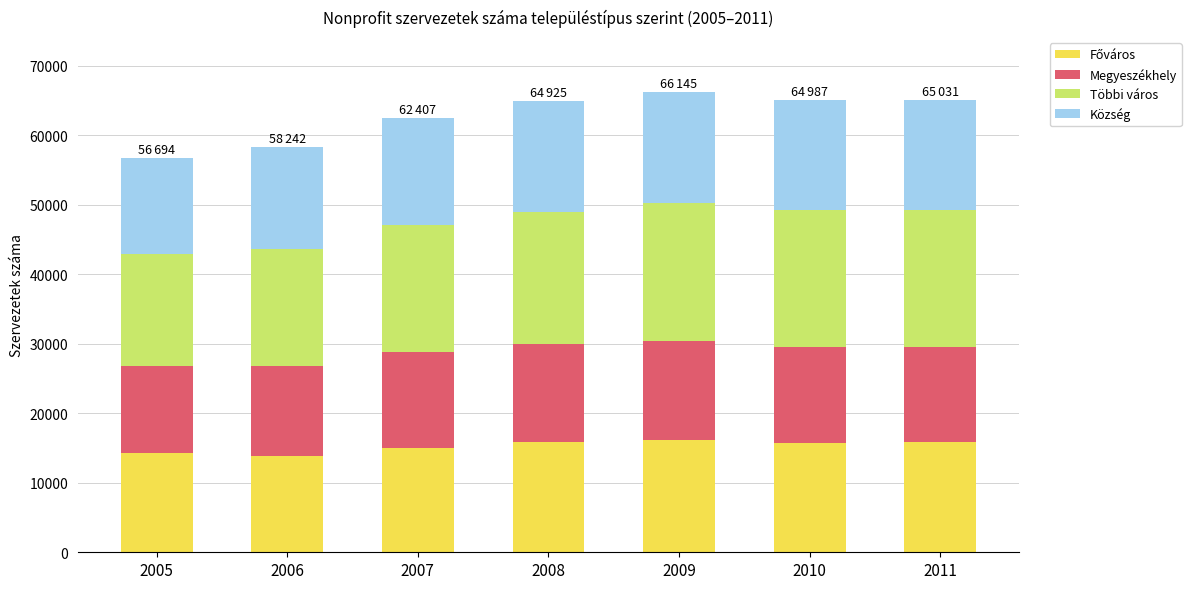

What is the total value across all series at 2010?

64987